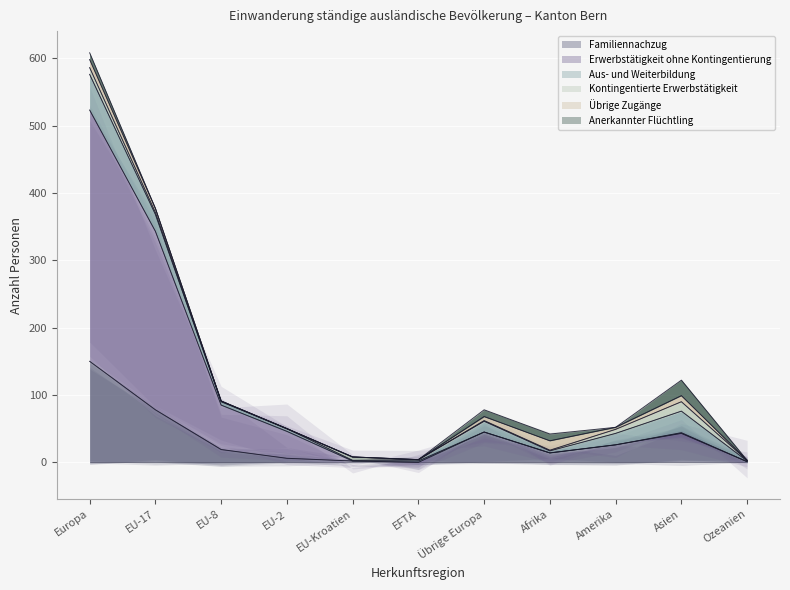

How many categories are shown in the chart?

11